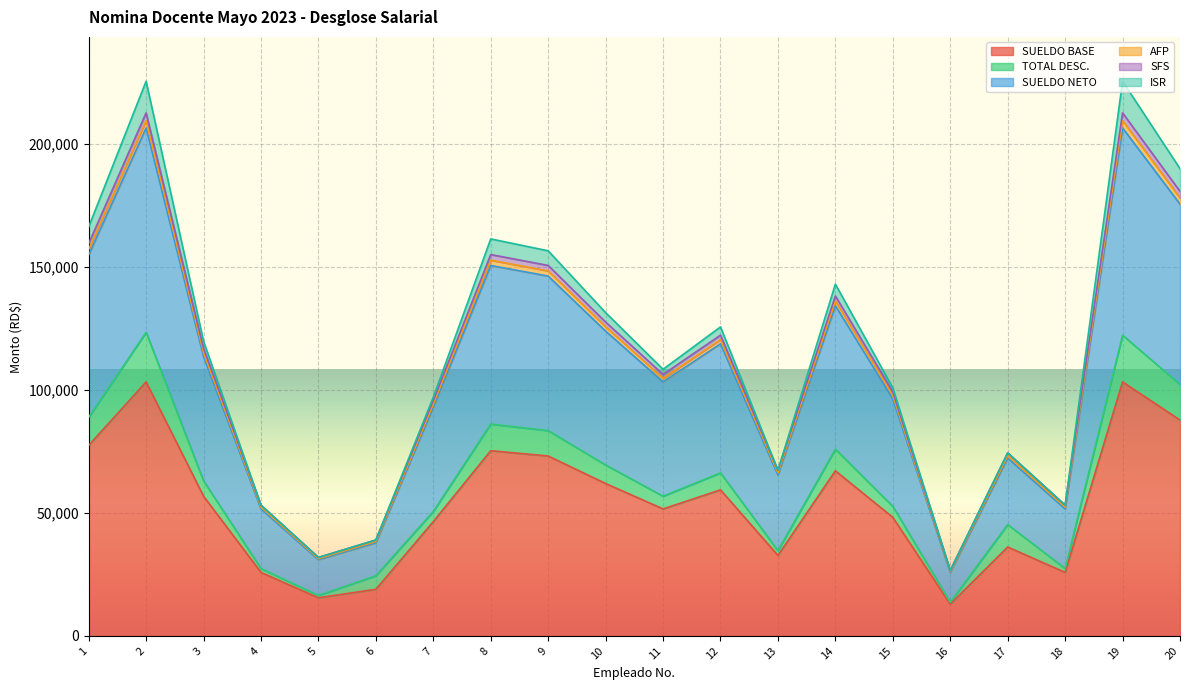

What is the highest value of the SUELDO BASE series?

103200.0